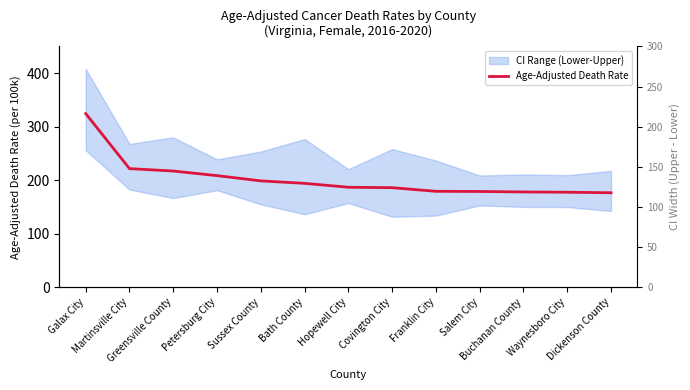

True or false: the data shows 177.5 at Waynesboro City.

True